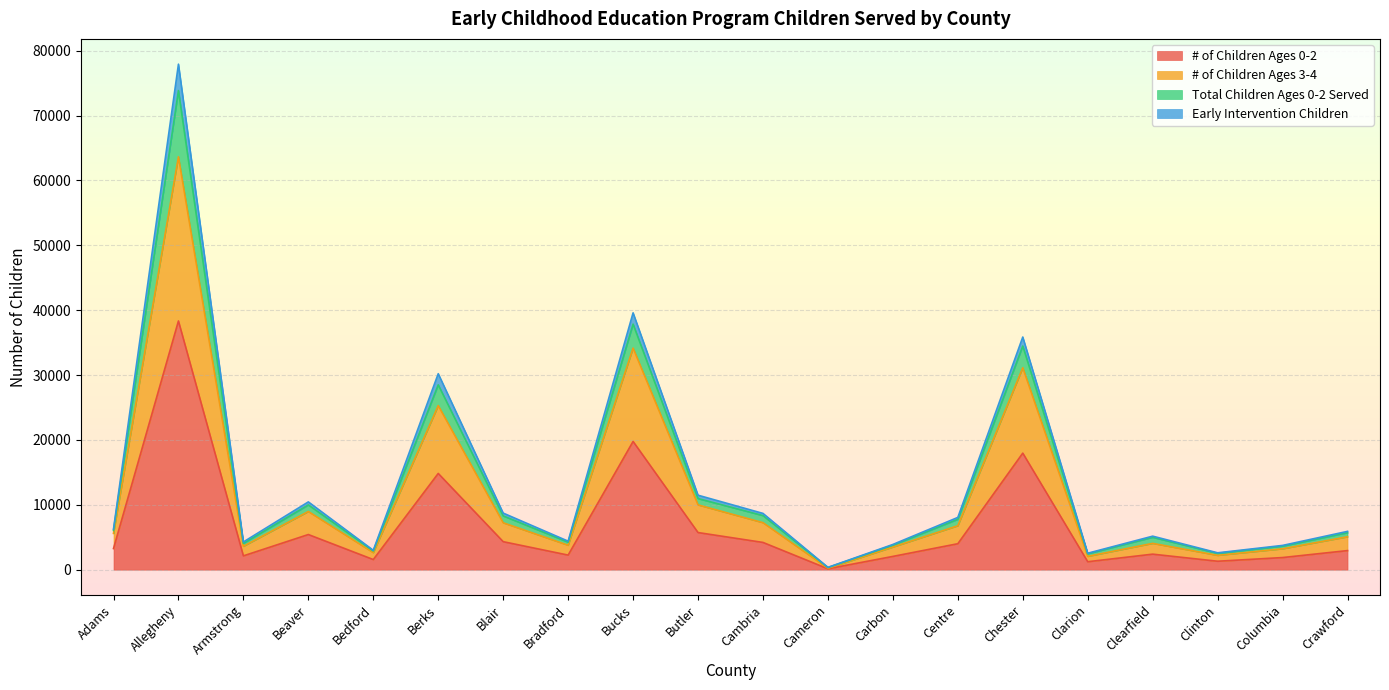

True or false: # of Children Ages 3-4 and Total Children Ages 0-2 Served intersect in this chart.

False